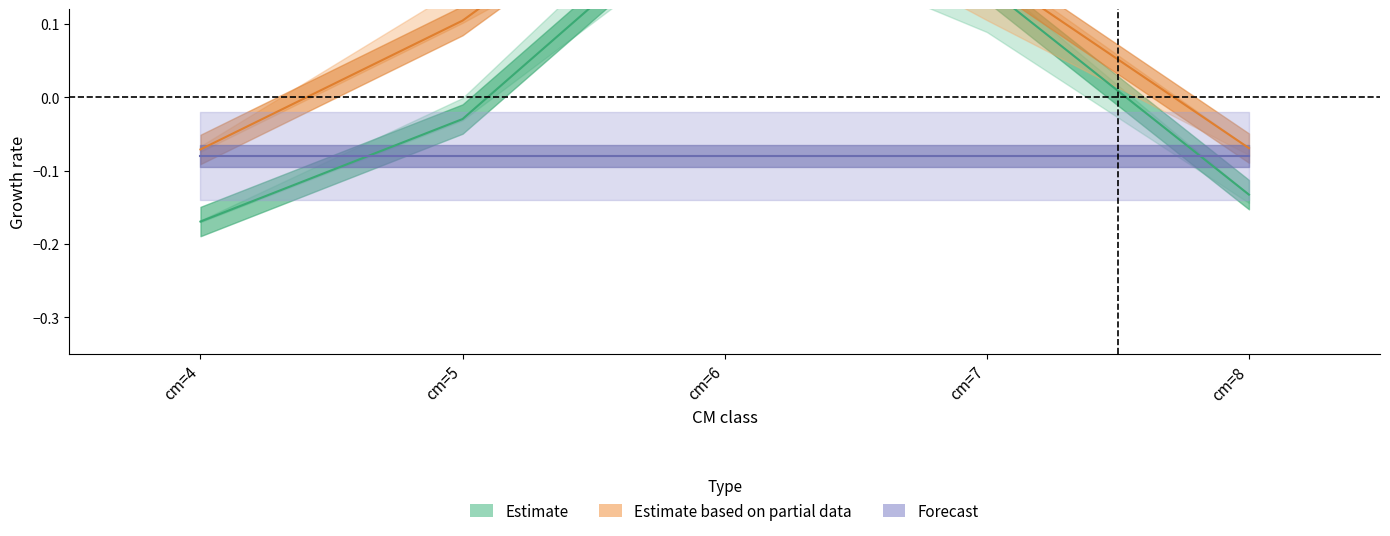

What is the value of the Estimate point at the 5th from the left?

-0.1